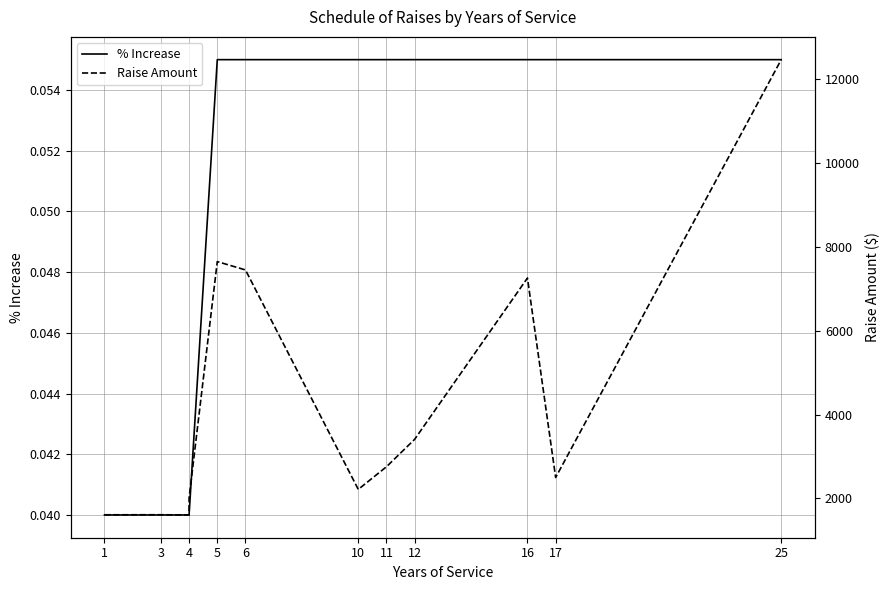

Is this an area chart (filled region under the line)?

No